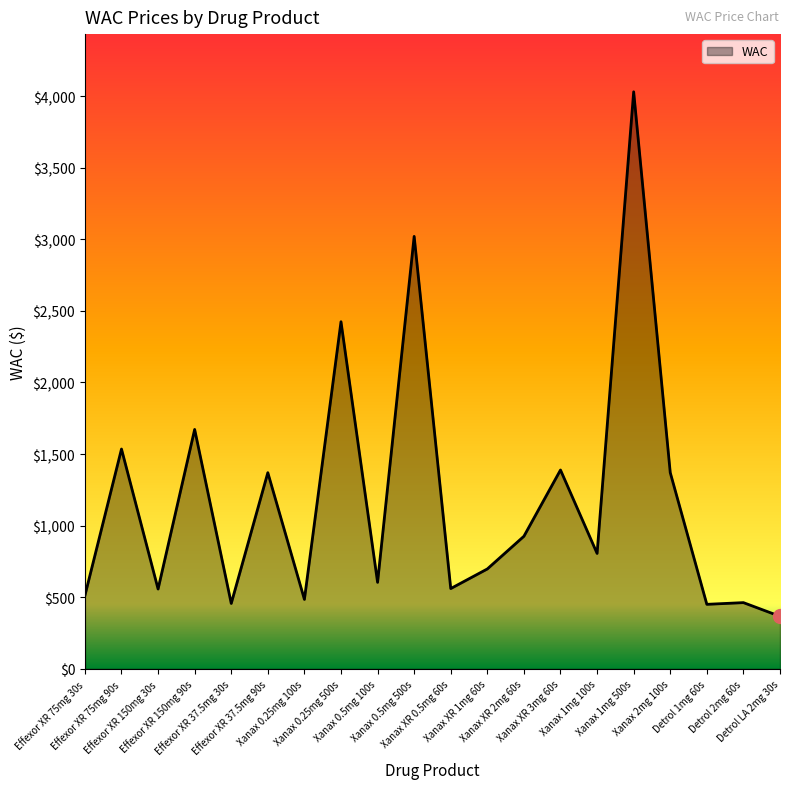

What is the difference between the maximum and minimum values?

3663.6